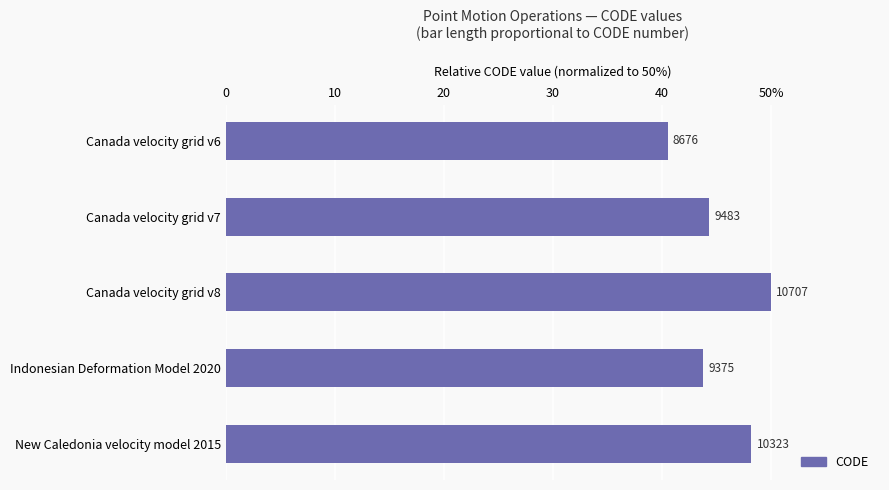

What is the minimum value shown in the chart?

40.5